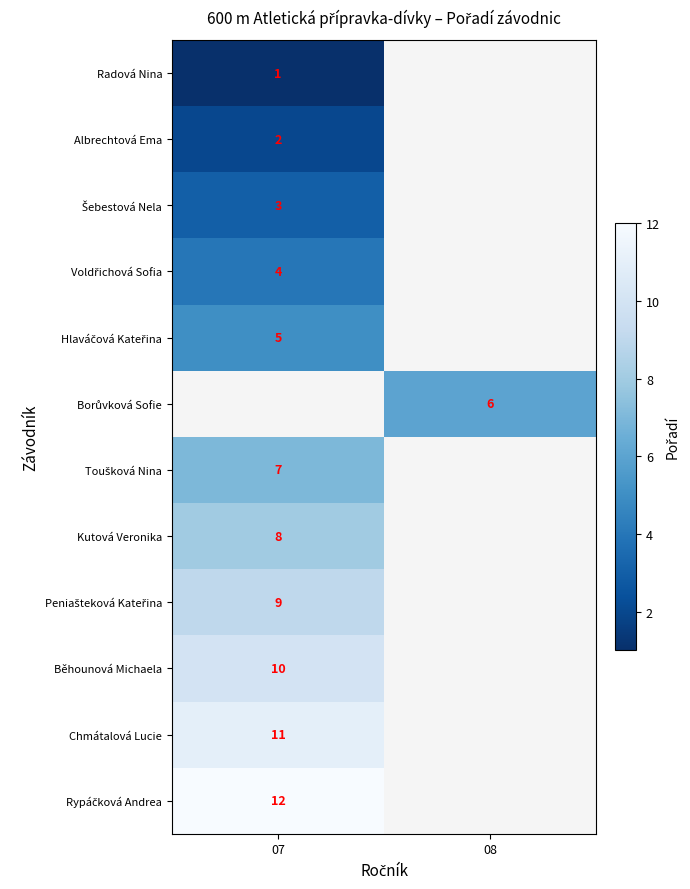

True or false: Albrechtová Ema has a value of 2 at 07.

True